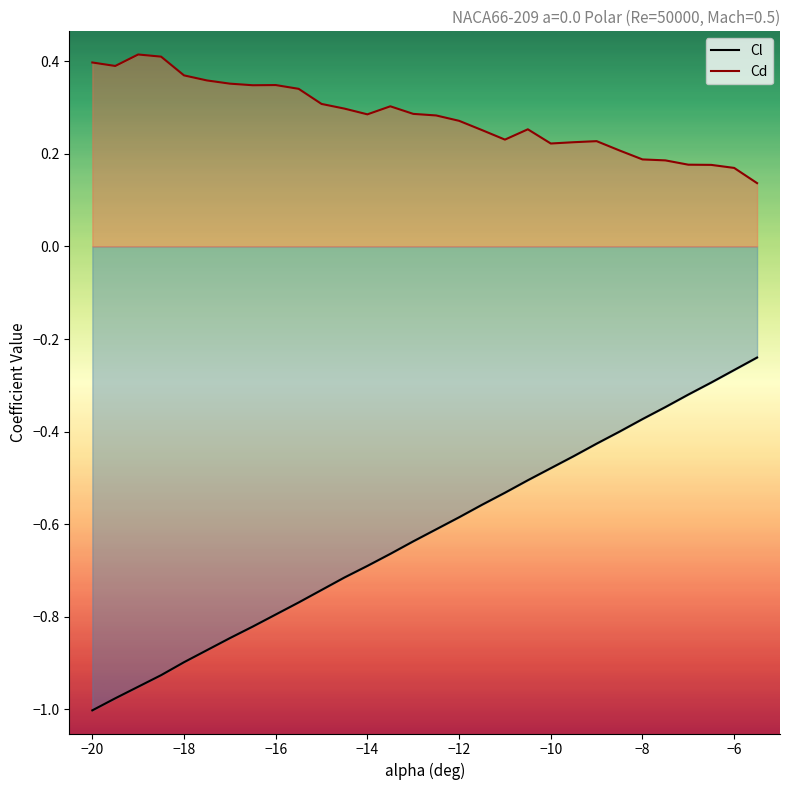

Does the chart have visible grid lines?

No